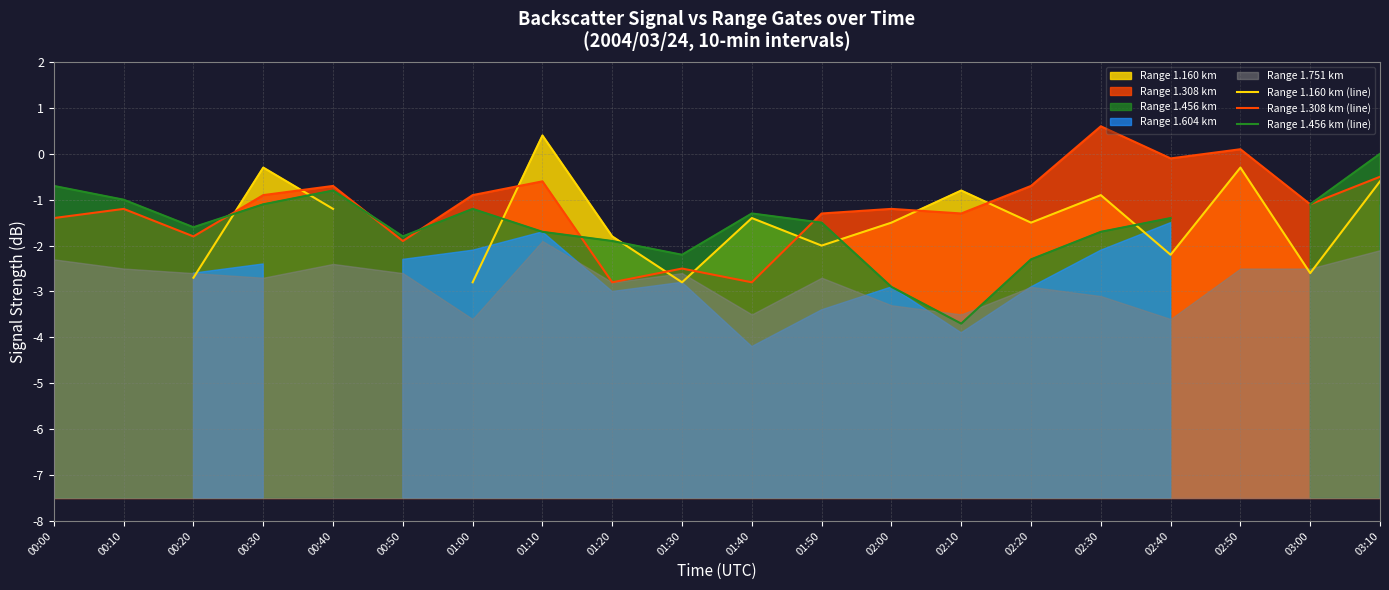

At which category is the sum across all series the highest?

03:10